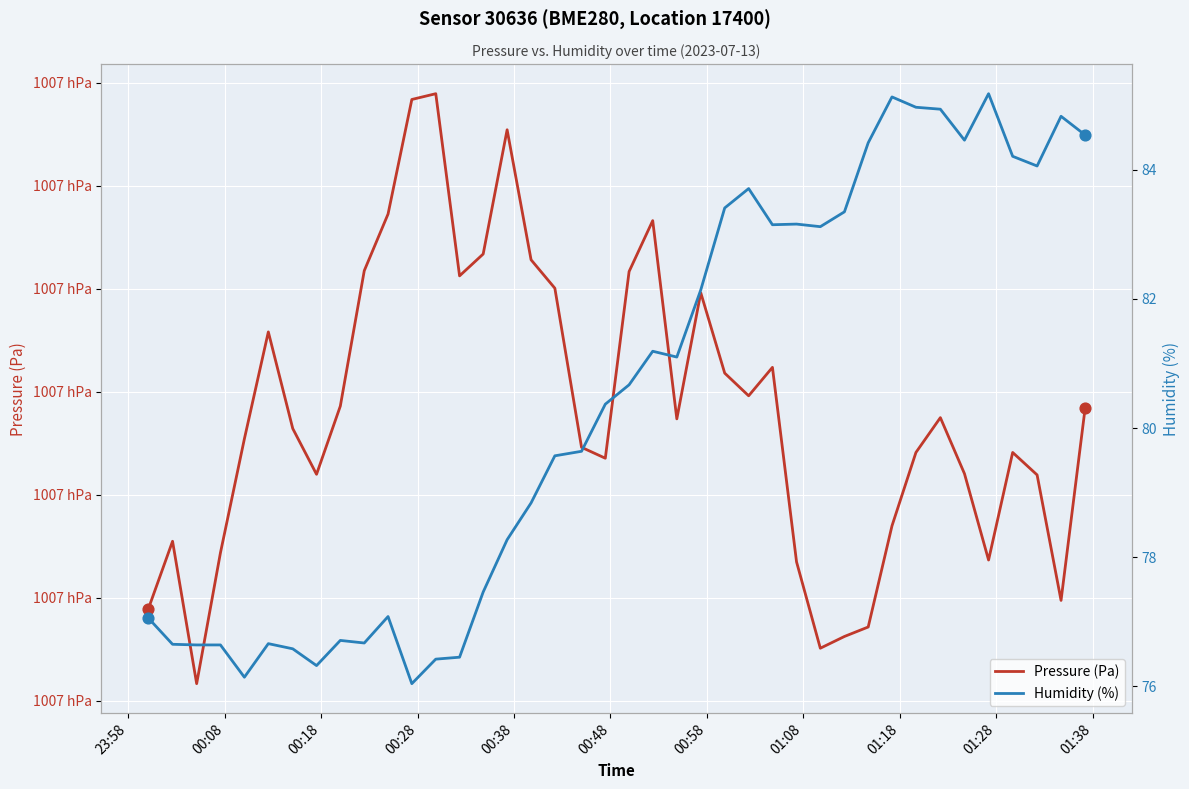

Which series contains the highest Y value?

Pressure (Pa)